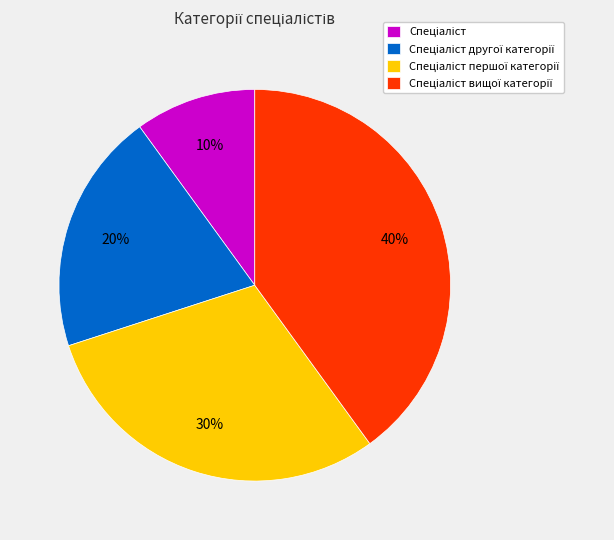

Is there a majority slice in this chart?

No